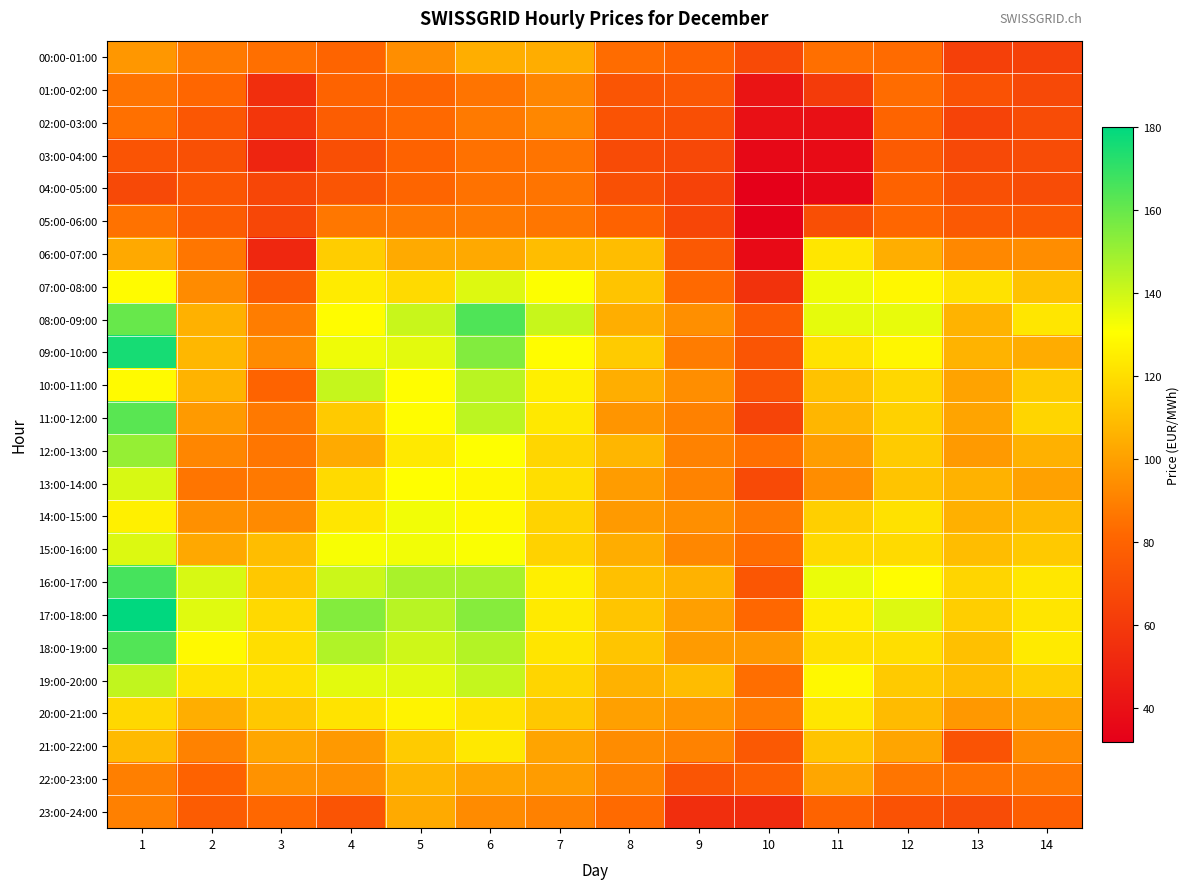

Reading left to right, list all the values displayed in this chart.

00:00-01:00: 1=97.0	2=87.9	3=84.3	4=80.5	5=94.2	6=104.8	7=104.4	8=83.5	9=79.4	10=68.2	11=84.3	12=83.2	13=63.2	14=63.7
01:00-02:00: 1=85.9	2=81.6	3=54.2	4=79.9	5=80.9	6=85.8	7=91.7	8=73.3	9=75.0	10=42.0	11=60.5	12=83.6	13=71.5	14=67.7
02:00-03:00: 1=84.6	2=74.2	3=58.4	4=77.2	5=82.3	6=87.8	7=92.2	8=72.3	9=70.5	10=40.0	11=40.0	12=80.4	13=64.6	14=68.7
03:00-04:00: 1=72.8	2=70.8	3=50.0	4=70.5	5=79.3	6=85.0	7=86.1	8=68.5	9=67.1	10=35.9	11=37.6	12=76.4	13=67.3	14=68.7
04:00-05:00: 1=67.2	2=73.9	3=66.0	4=73.4	5=81.0	6=85.1	7=86.0	8=70.7	9=64.0	10=31.8	11=35.6	12=79.5	13=70.8	14=69.1
05:00-06:00: 1=85.4	2=76.8	3=66.5	4=87.0	5=87.4	6=88.1	7=86.6	8=79.8	9=65.9	10=32.8	11=70.4	12=81.3	13=75.2	14=75.2
06:00-07:00: 1=102.9	2=86.8	3=51.2	4=114.8	5=103.5	6=103.1	7=109.4	8=109.4	9=75.5	10=36.7	11=122.6	12=104.7	13=92.5	14=93.8
07:00-08:00: 1=129.4	2=93.3	3=76.4	4=124.3	5=118.7	6=137.2	7=131.0	8=111.8	9=82.4	10=56.5	11=133.5	12=128.0	13=121.4	14=111.0
08:00-09:00: 1=160.0	2=105.6	3=89.0	4=129.7	5=141.1	6=164.7	7=141.4	8=104.6	9=94.5	10=76.2	11=135.4	12=135.1	13=106.3	14=122.6
09:00-10:00: 1=175.5	2=107.5	3=93.3	4=133.6	5=136.0	6=154.7	7=129.8	8=114.0	9=88.5	10=73.1	11=121.9	12=127.9	13=106.3	14=104.2
10:00-11:00: 1=129.2	2=106.4	3=79.9	4=141.9	5=130.0	6=144.1	7=125.5	8=104.7	9=94.2	10=73.2	11=111.0	12=117.9	13=101.0	14=113.8
11:00-12:00: 1=162.5	2=98.2	3=87.5	4=113.6	5=129.7	6=143.5	7=123.5	8=96.6	9=90.1	10=65.3	11=107.3	12=115.9	13=101.3	14=117.1
12:00-13:00: 1=150.9	2=91.9	3=86.6	4=103.4	5=123.9	6=130.8	7=117.7	8=107.2	9=90.4	10=84.3	11=99.2	12=113.9	13=98.4	14=105.4
13:00-14:00: 1=138.2	2=86.5	3=87.4	4=119.0	5=130.3	6=128.4	7=120.3	8=98.8	9=90.7	10=68.2	11=93.9	12=112.0	13=105.8	14=100.5
14:00-15:00: 1=126.1	2=95.1	3=93.2	4=122.8	5=132.9	6=128.7	7=116.4	8=98.2	9=94.5	10=87.6	11=115.4	12=121.1	13=105.2	14=108.5
15:00-16:00: 1=137.3	2=102.5	3=109.5	4=131.8	5=133.1	6=131.7	7=116.2	8=104.5	9=92.1	10=83.8	11=118.5	12=118.7	13=109.7	14=113.5
16:00-17:00: 1=166.4	2=138.2	3=113.0	4=140.6	5=147.2	6=147.5	7=125.6	8=110.4	9=106.1	10=74.0	11=134.4	12=129.8	13=117.4	14=123.3
17:00-18:00: 1=180.1	2=136.4	3=118.4	4=154.4	5=144.4	6=153.9	7=124.0	8=112.2	9=99.6	10=81.6	11=124.6	12=137.2	13=115.0	14=122.3
18:00-19:00: 1=164.2	2=128.9	3=120.2	4=145.8	5=140.0	6=145.2	7=122.2	8=112.1	9=98.4	10=97.8	11=120.8	12=120.2	13=110.4	14=124.1
19:00-20:00: 1=142.6	2=121.6	3=120.8	4=136.0	5=136.3	6=142.1	7=117.3	8=106.0	9=109.2	10=84.1	11=128.5	12=113.6	13=109.7	14=115.4
20:00-21:00: 1=118.3	2=104.7	3=113.2	4=121.7	5=127.0	6=121.8	7=113.1	8=100.2	9=96.2	10=88.2	11=122.5	12=109.0	13=97.4	14=100.5
21:00-22:00: 1=108.4	2=90.4	3=102.1	4=97.9	5=114.0	6=123.4	7=101.4	8=93.8	9=90.4	10=75.3	11=111.6	12=101.9	13=72.6	14=93.1
22:00-23:00: 1=89.5	2=79.8	3=95.6	4=95.0	5=107.2	6=101.7	7=98.9	8=90.2	9=73.0	10=78.5	11=102.0	12=86.4	13=85.2	14=87.3
23:00-24:00: 1=89.8	2=76.5	3=81.9	4=72.7	5=103.5	6=93.4	7=90.1	8=82.5	9=54.4	10=53.2	11=79.9	12=71.5	13=68.7	14=77.7